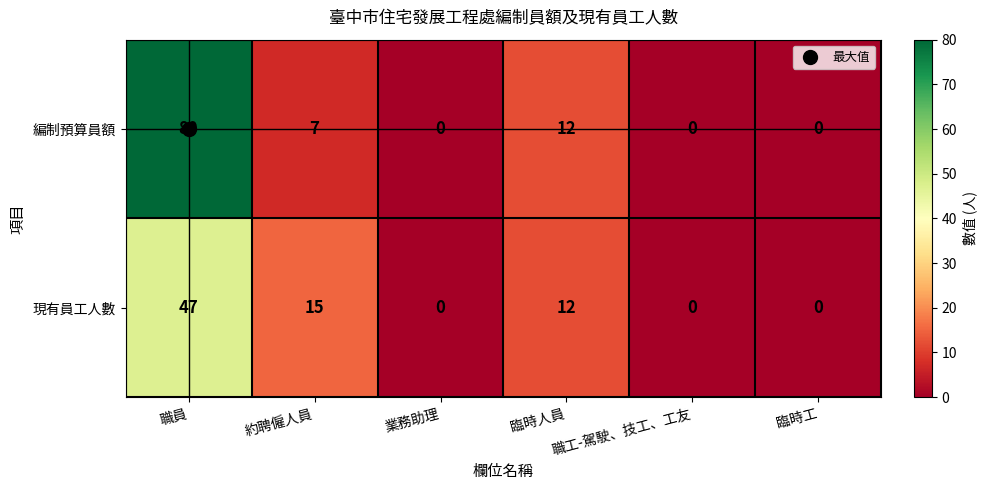

Which series has the largest total across all categories?

編制預算員額